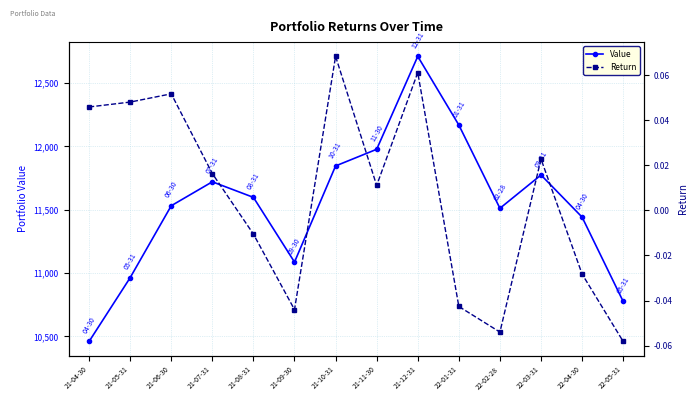

At which category is the sum across all series the highest?

21-12-31